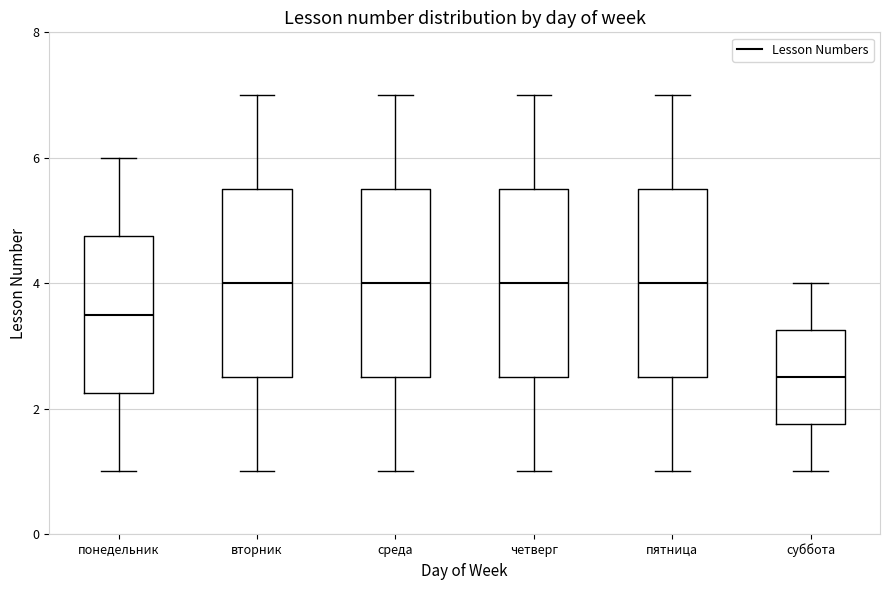

Which box's median line is the lowest?

суббота